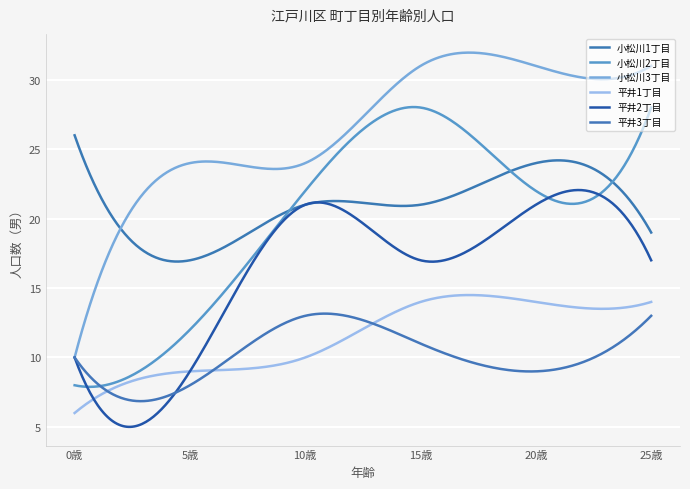

Rank the series by their maximum value, from highest to lowest.

小松川3丁目, 小松川2丁目, 小松川1丁目, 平井2丁目, 平井1丁目, 平井3丁目